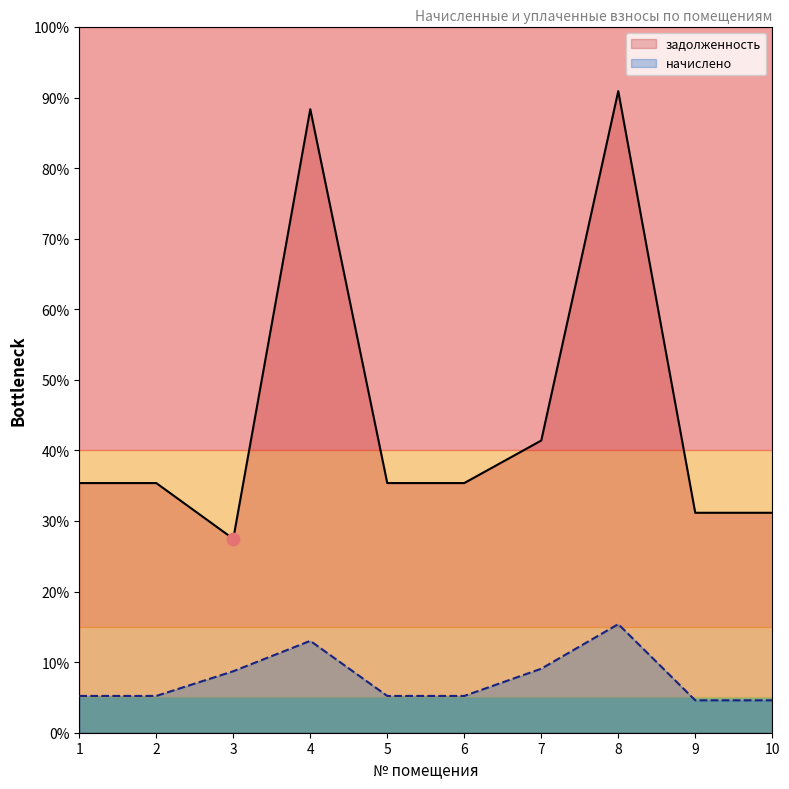

Which series reaches the maximum Y coordinate?

задолженность